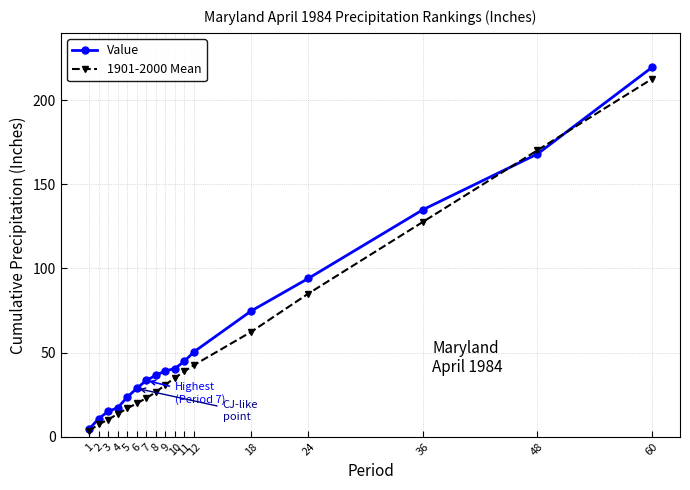

What is the value of the 1901-2000 Mean point at the 6th from the left?

19.8